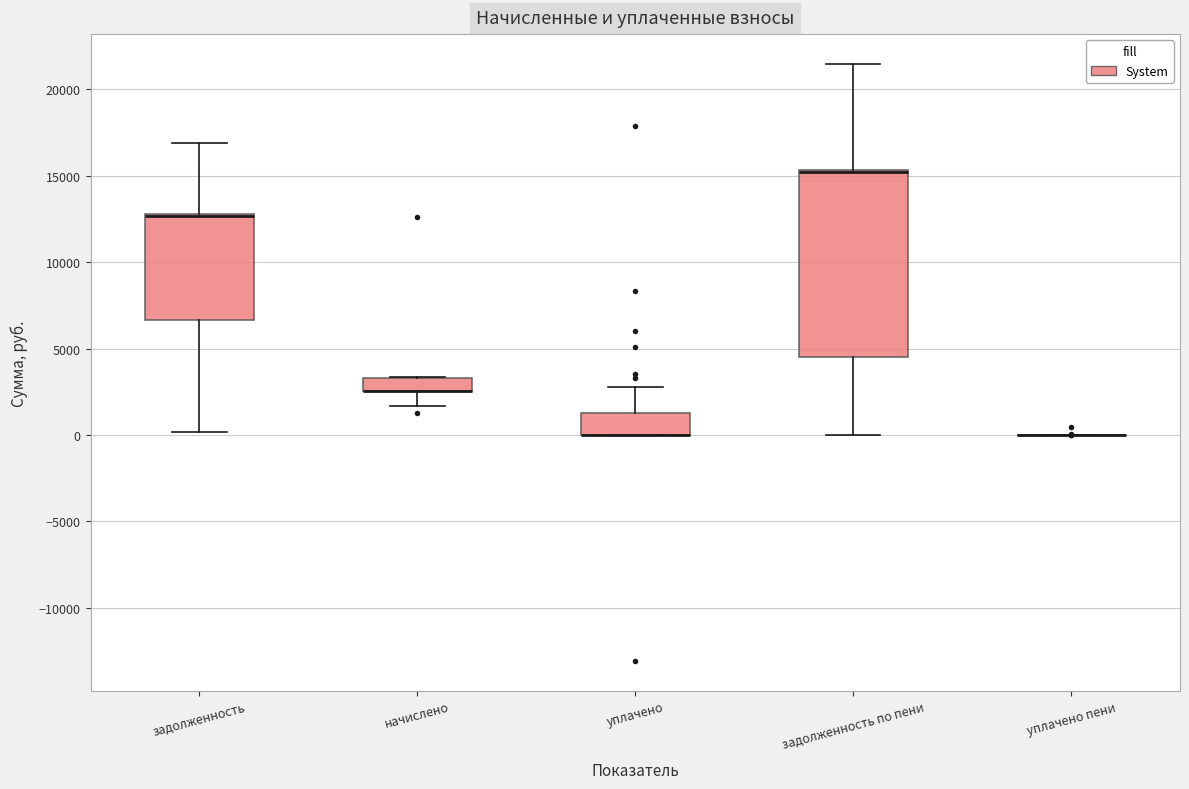

Reading left to right, transcribe this box plot: for each box, give where its median line is, the range the box spans, and where its two whiskers end, as read against the y-axis. The values are not printed on the chart, so give them approximately, as read against the axis.

задолженность: median 12500 (drawn on the box's upper edge), box 6500 to 13000, whiskers 0 to 17000
начислено: median 2500 (drawn on the box's lower edge), box 2500 to 3500, whiskers 1500 to 3500
уплачено: median 0 (drawn on the box's lower edge), box 0 to 1000, whiskers 0 to 3000
задолженность по пени: median 15000 (drawn on the box's upper edge), box 4500 to 15500, whiskers 0 to 21500
уплачено пени: box collapsed to a line at 0, whiskers 0 to 0